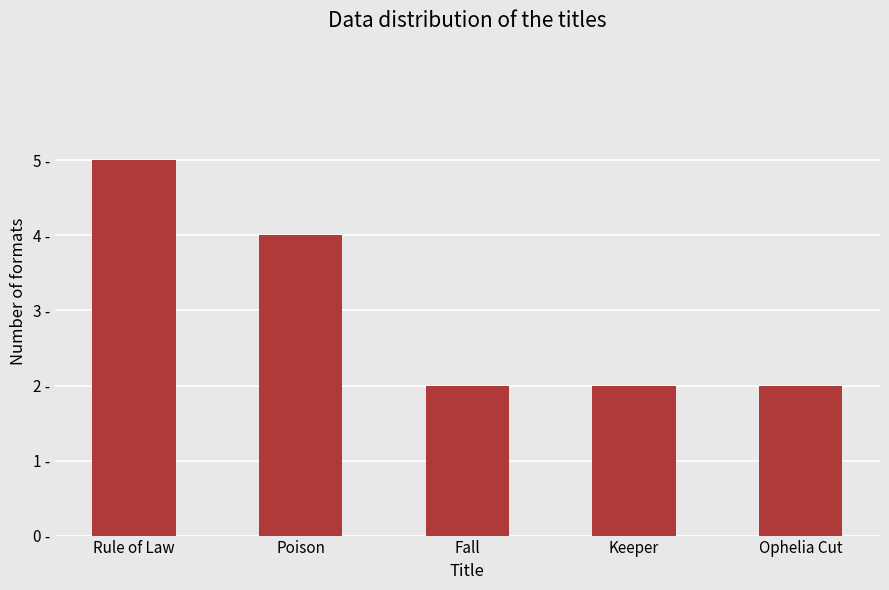

List the labels in order of value, smallest first.

Fall, Keeper, Ophelia Cut, Poison, Rule of Law